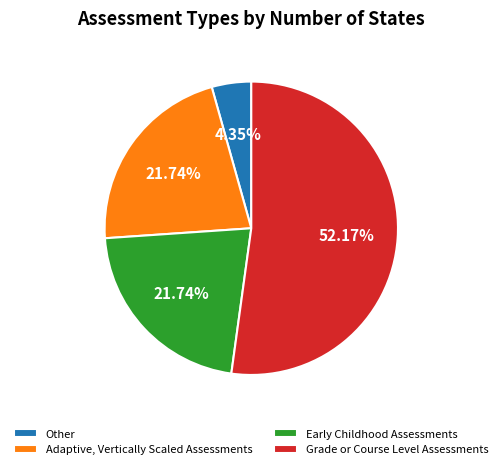

Is the sum of Grade or Course Level Assessments and Other greater than half?

Yes